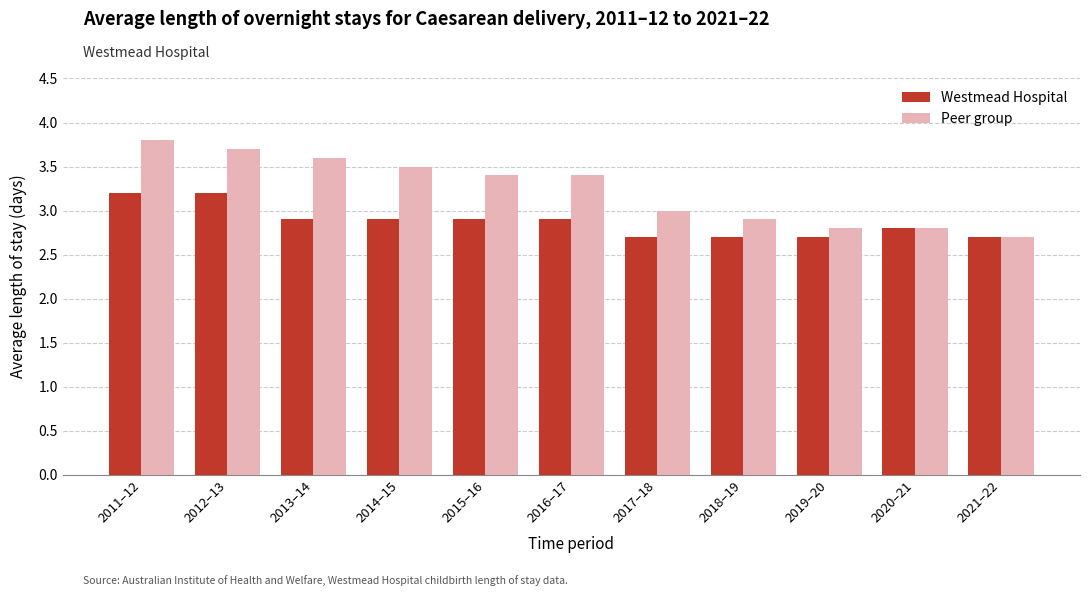

What is the maximum value shown in the chart?

3.8